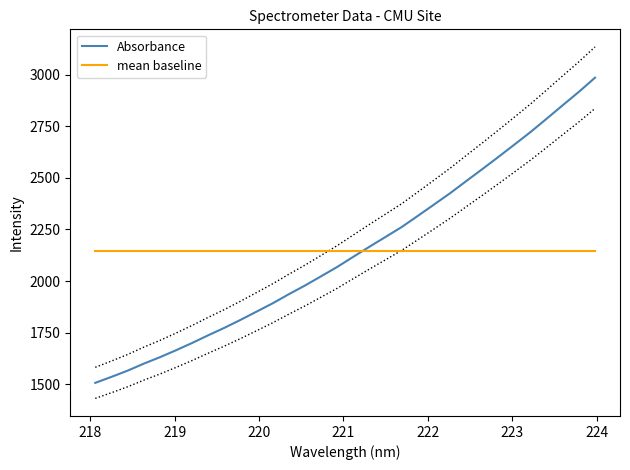

Does the chart have visible grid lines?

No